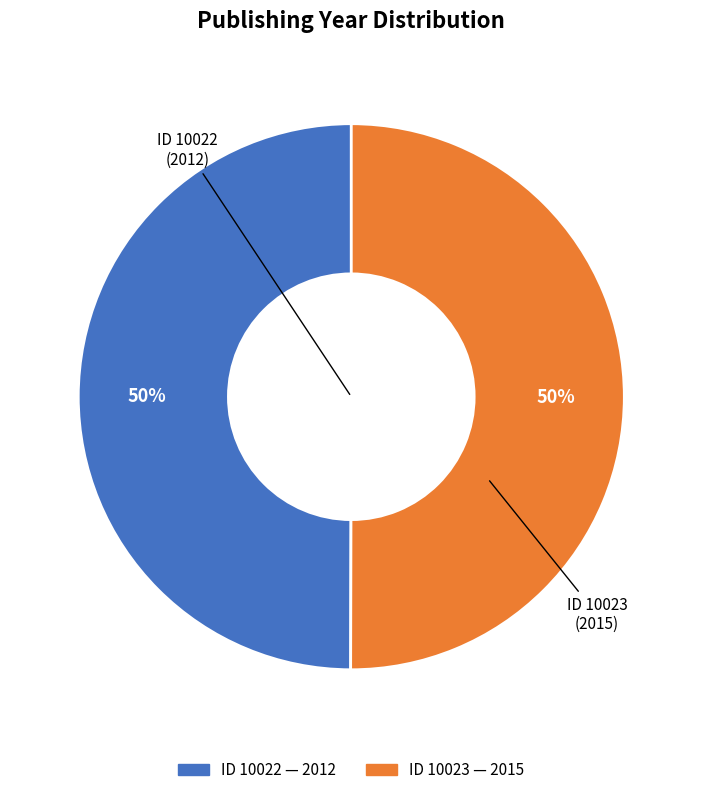

To the nearest percent, what is the average slice percentage?

50%